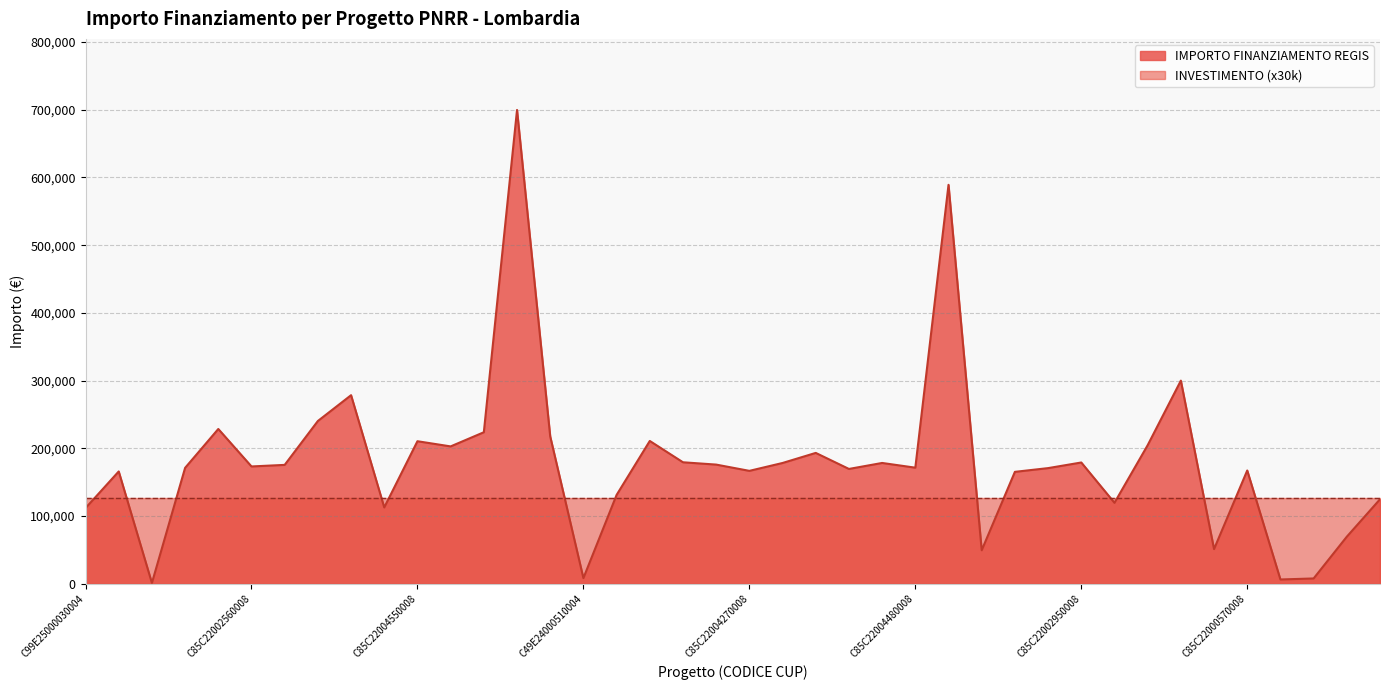

What is the change in value from C99E25000030004 to C85C22003970008?

+67660.1